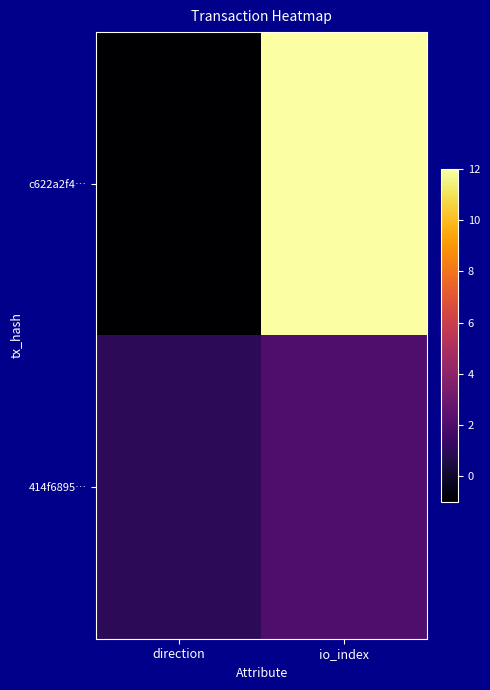

At which category does the chart reach its peak across all series?

io_index